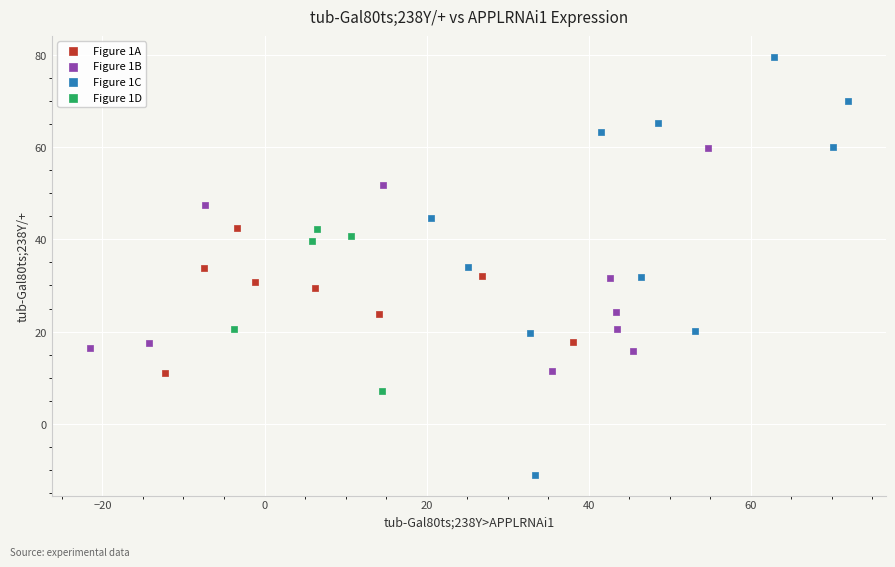

What are all the series names shown in the legend?

Figure 1A, Figure 1B, Figure 1C, Figure 1D